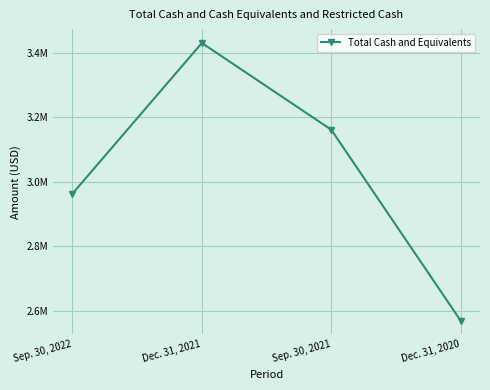

Which category has the highest value across all series?

Dec. 31, 2021